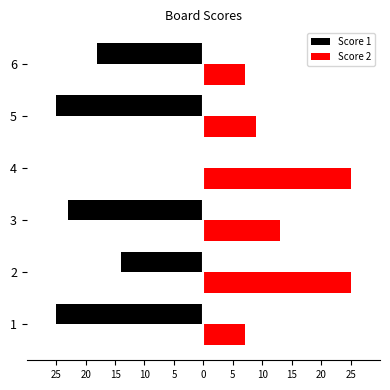

What are all the series names shown in the legend?

Score 1, Score 2